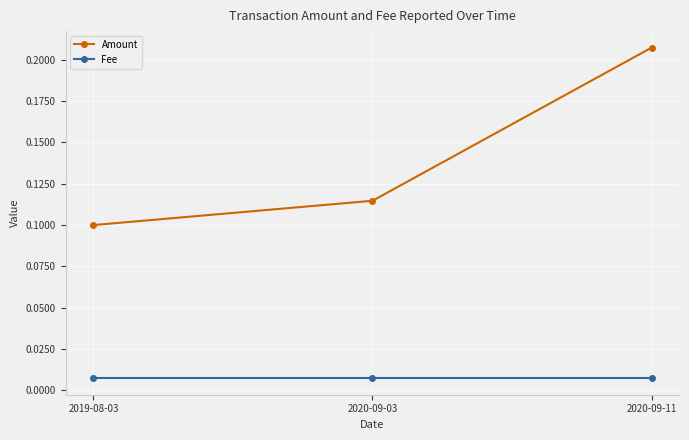

At 2019-08-03, list the series in order from largest to smallest.

Amount, Fee